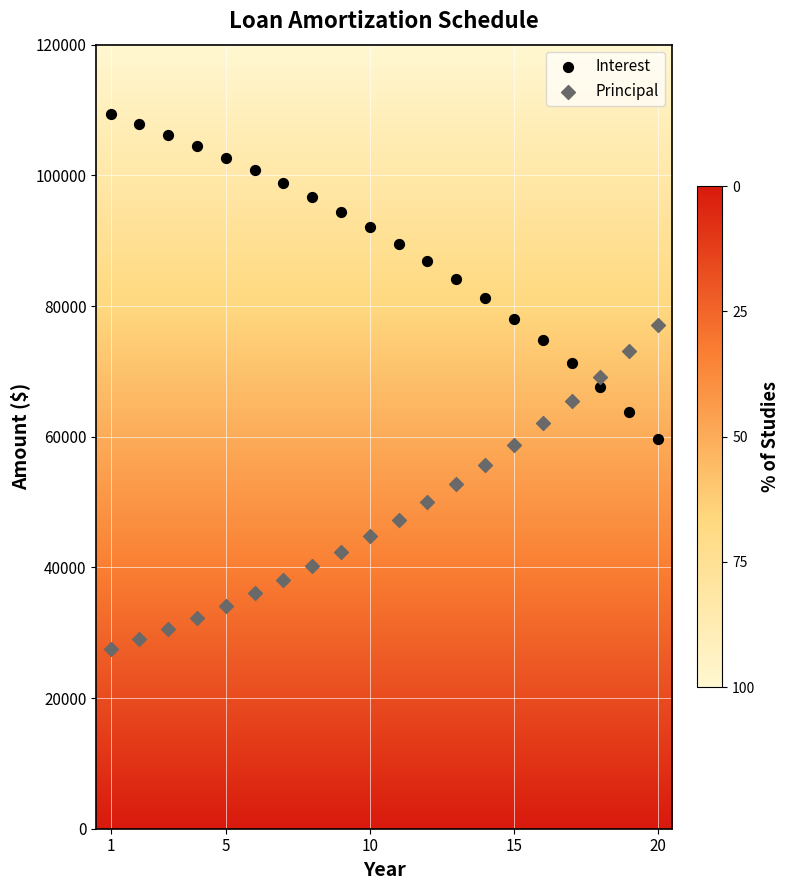

Which series contains the lowest Y value?

Principal